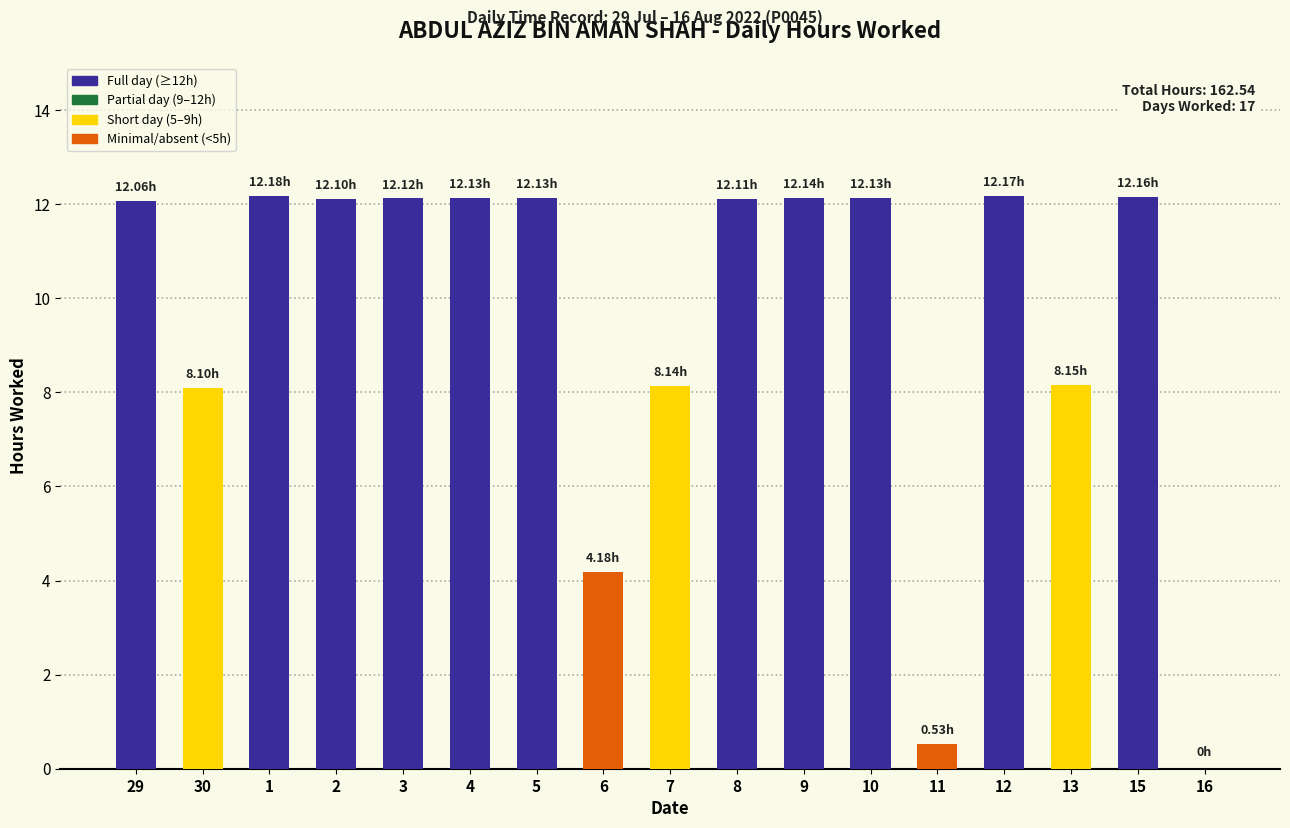

What is the change in value from 29 to 11?

-11.5